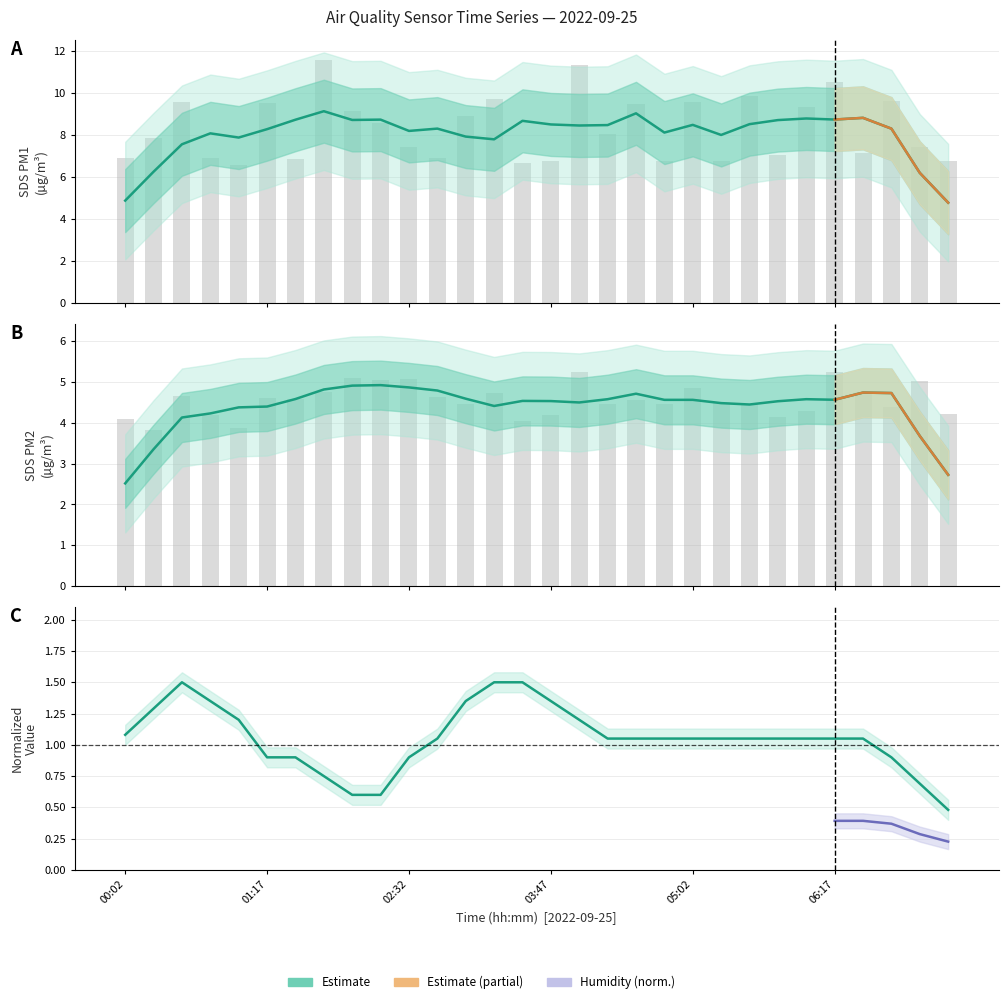

Reading left to right, transcribe all the data shown in this chart.

SDS_P1: 6.9	7.8	9.6	6.9	6.5	9.5	6.8	11.6	9.1	8.6	7.4	6.9	8.9	9.7	6.7	6.8	11.3	8.0	9.4	6.8	9.6	6.7	9.8	7.0	9.3	10.5	7.1	9.6	7.4	6.8
SDS_P2: 4.1	3.8	4.7	4.2	3.9	4.6	4.6	4.8	5.1	5.0	5.1	4.6	4.5	4.7	4.0	4.2	5.2	4.5	4.5	4.5	4.8	4.5	4.5	4.2	4.3	5.2	4.8	4.4	5.0	4.2